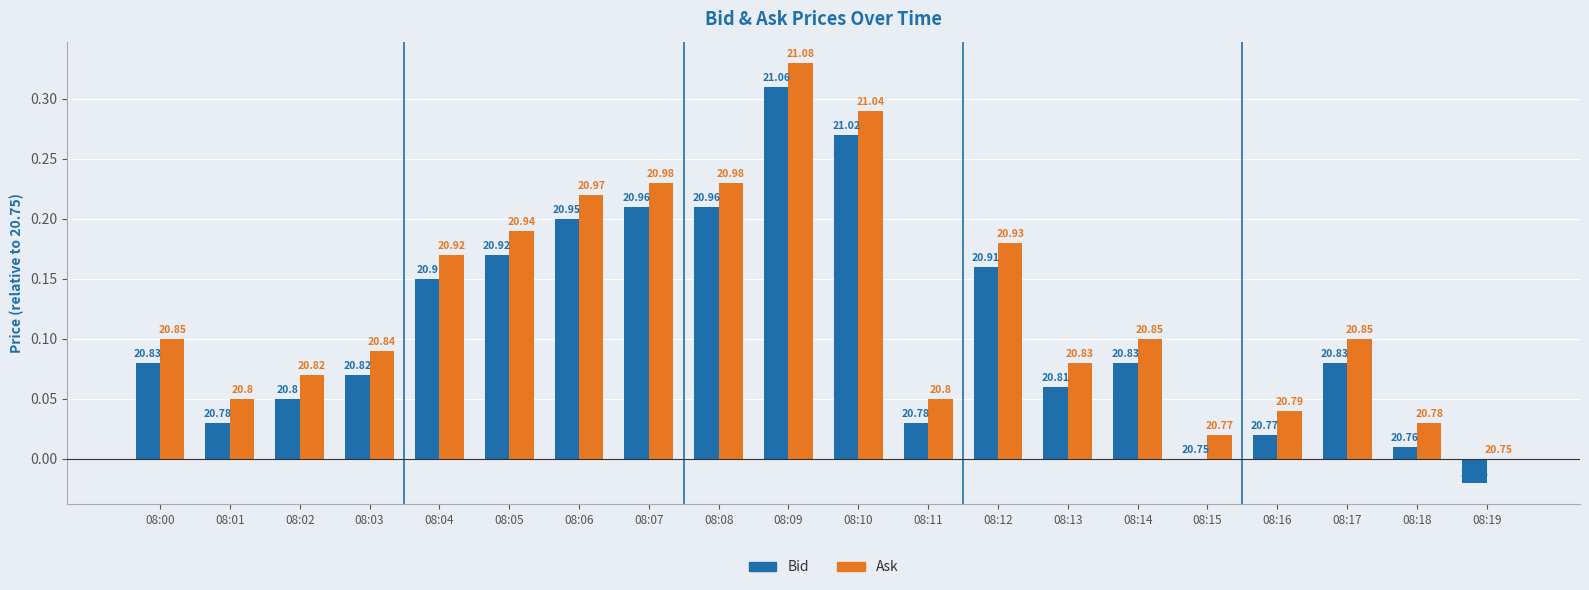

What is the difference between the Ask values at 08:15 and 08:09?

0.3